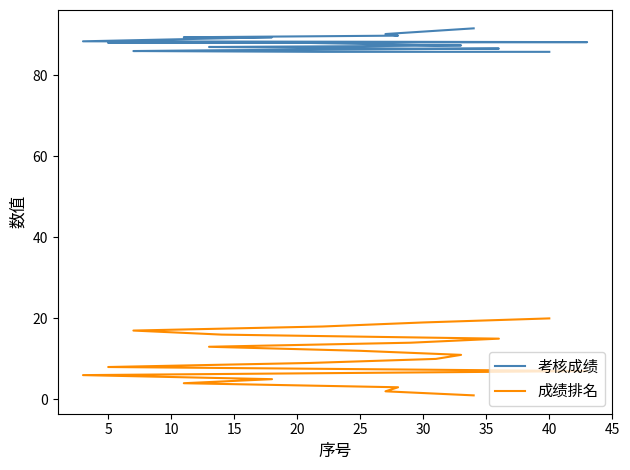

Where is 考核成绩 nearest to the value 88?

5